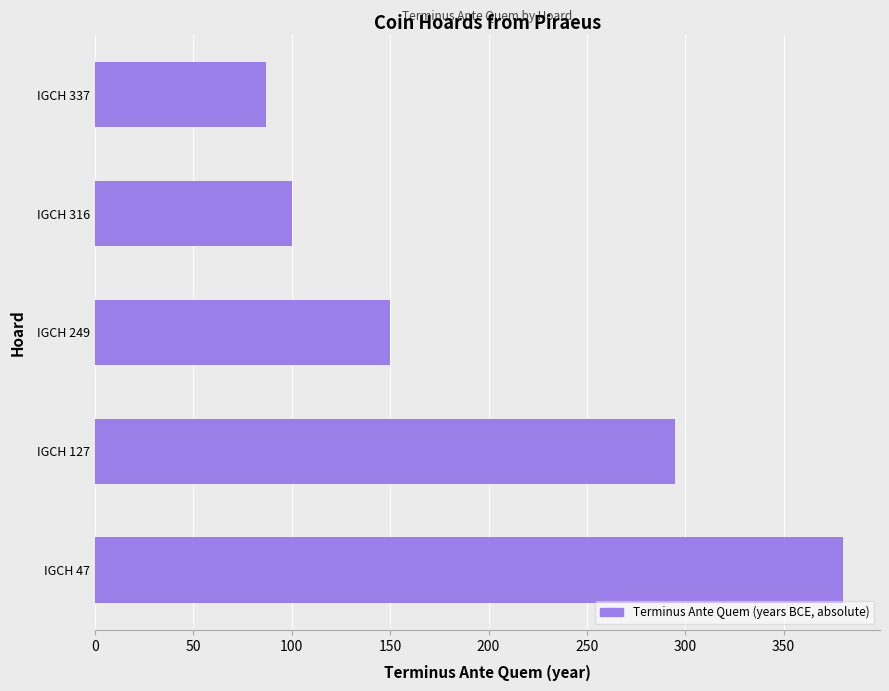

What is the change in value from IGCH 249 to IGCH 337?

-63